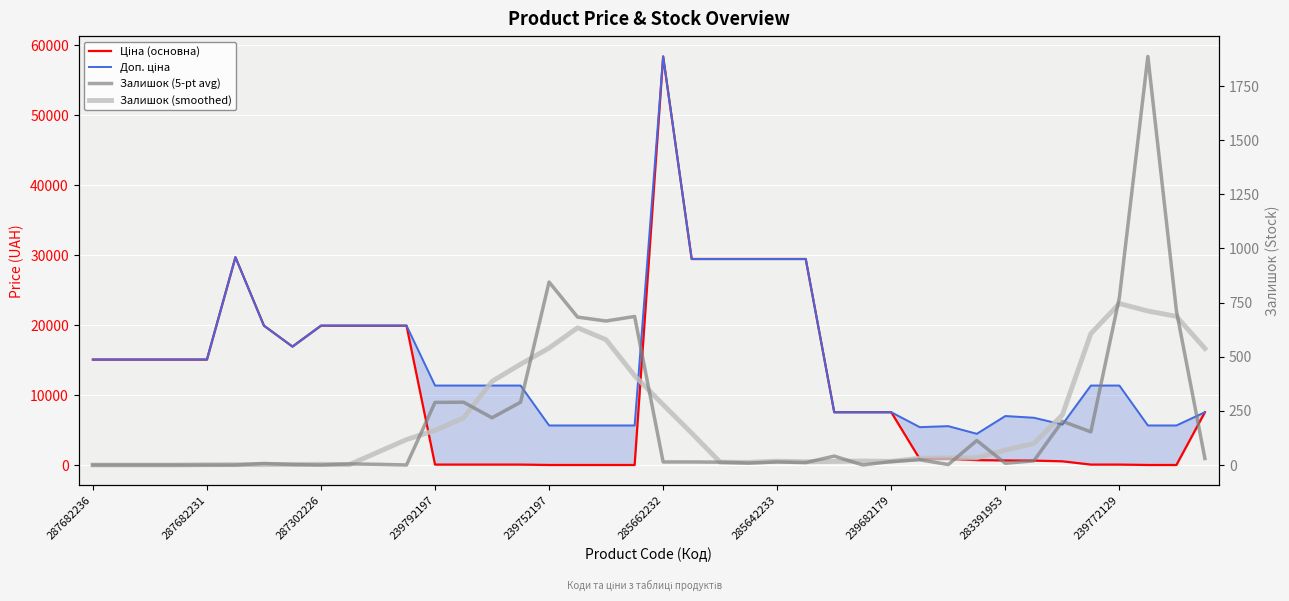

What is the difference between the maximum and minimum values in the Залишок (smoothed) series?

745.6